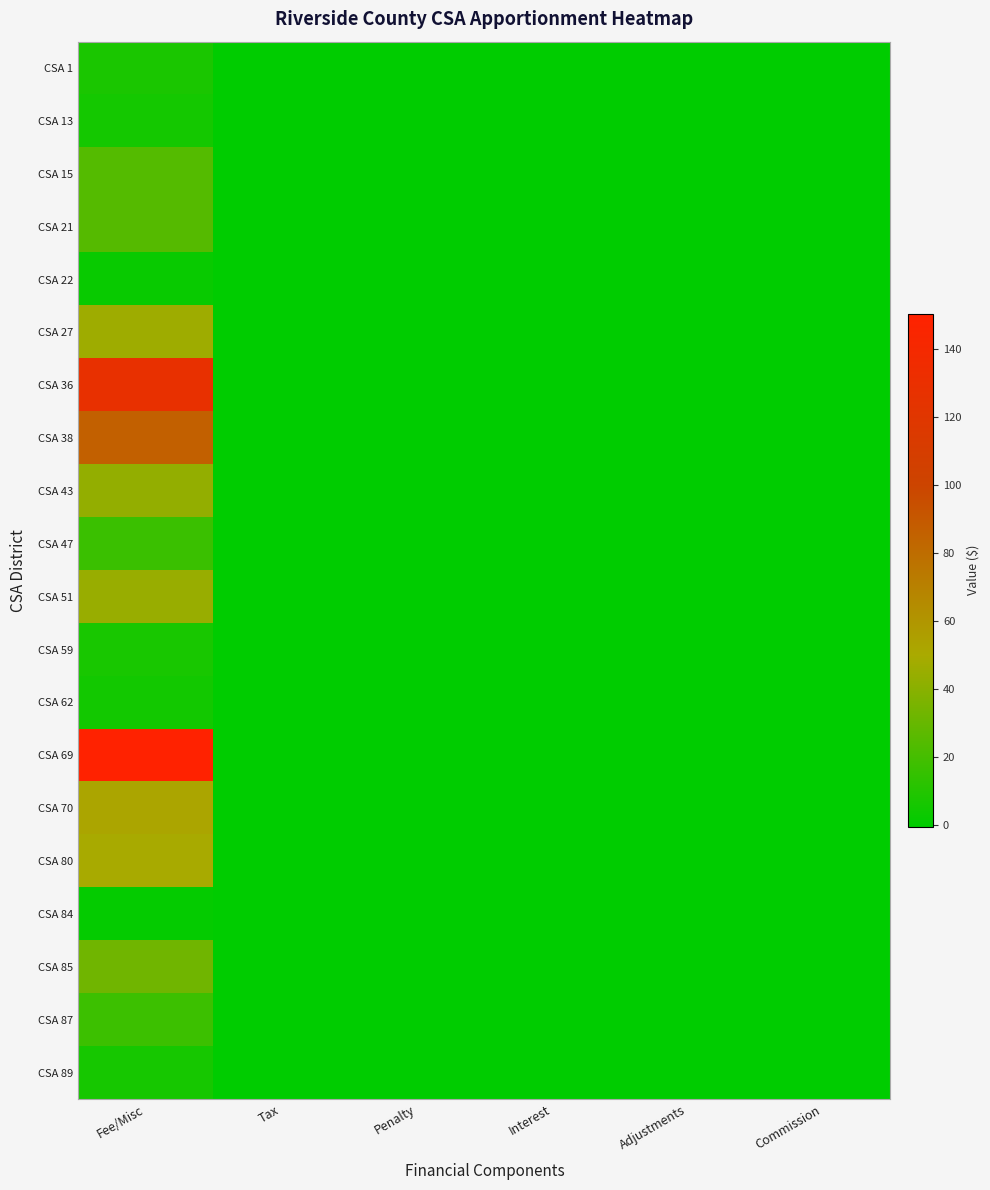

List the series in order of their peak value, highest first.

CSA 69, CSA 36, CSA 38, CSA 70, CSA 80, CSA 27, CSA 51, CSA 43, CSA 85, CSA 21, CSA 15, CSA 87, CSA 47, CSA 1, CSA 59, CSA 89, CSA 13, CSA 62, CSA 22, CSA 84